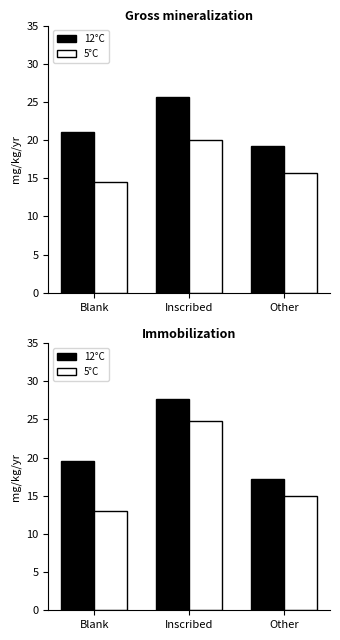

What is the smallest value displayed?

13.0